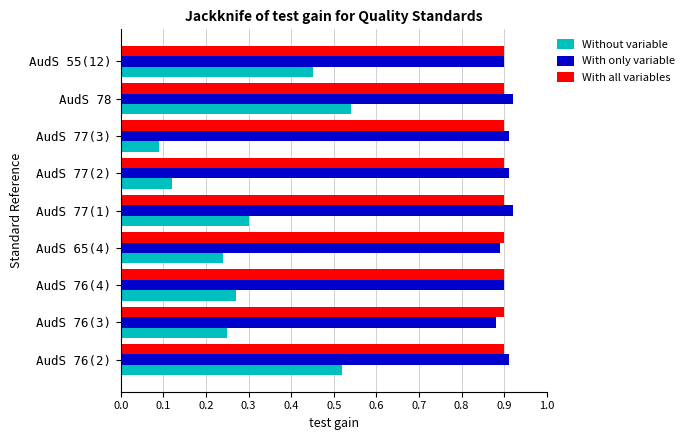

The value of With all variables at AudS 77(3) is 0.9. True or false?

True